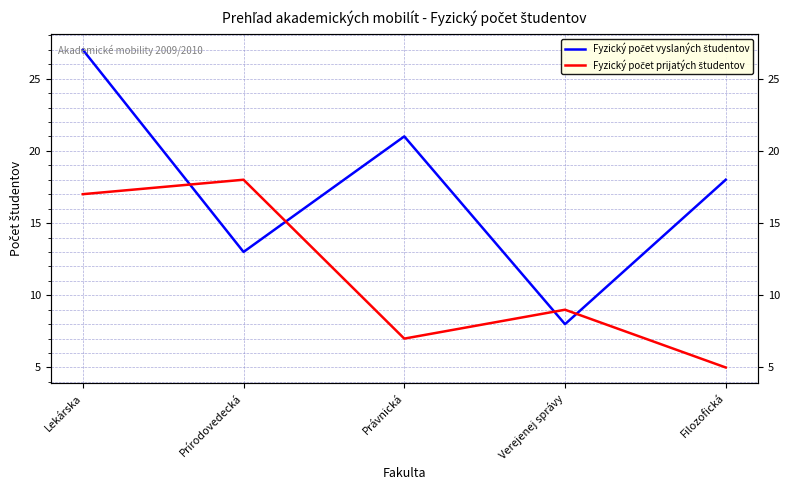

Where is Fyzický počet vyslaných študentov nearest to the value 17?

Filozofická